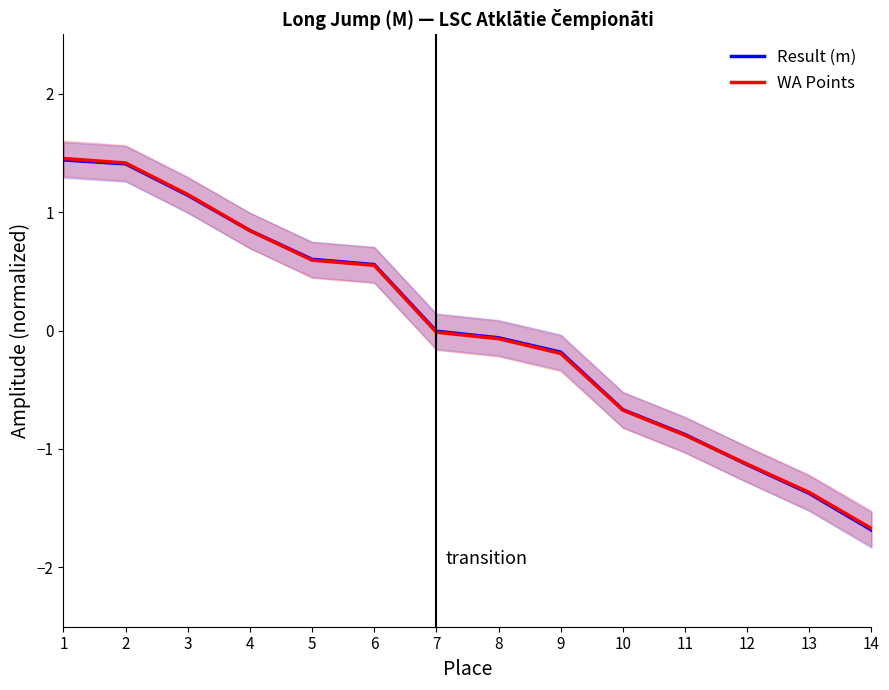

Which has a higher value, 10 or 14?

10